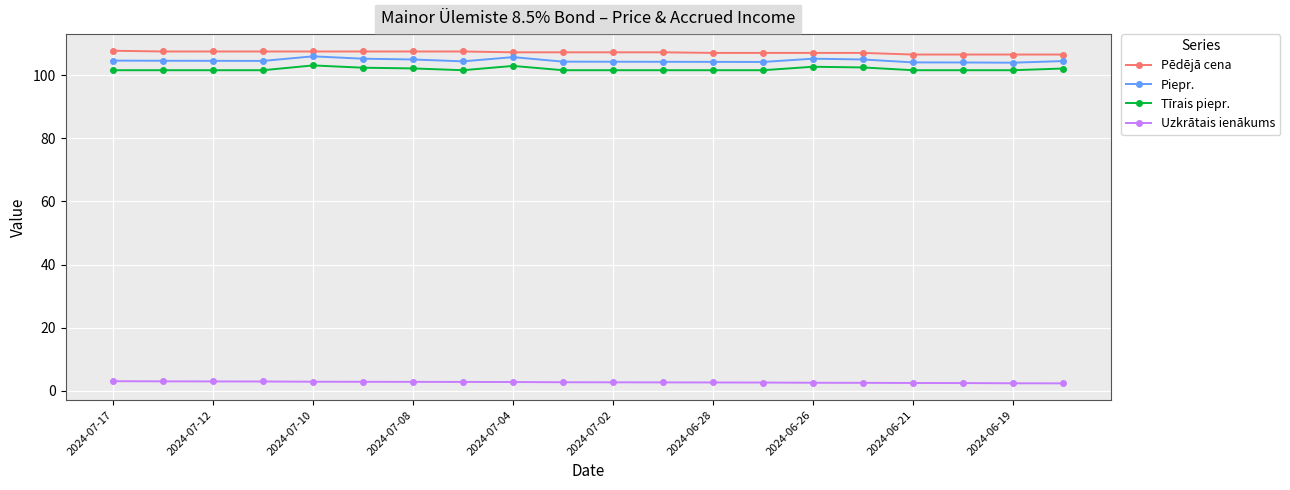

What is the value of the Tīrais piepr. point at the 7th from the left?

102.2